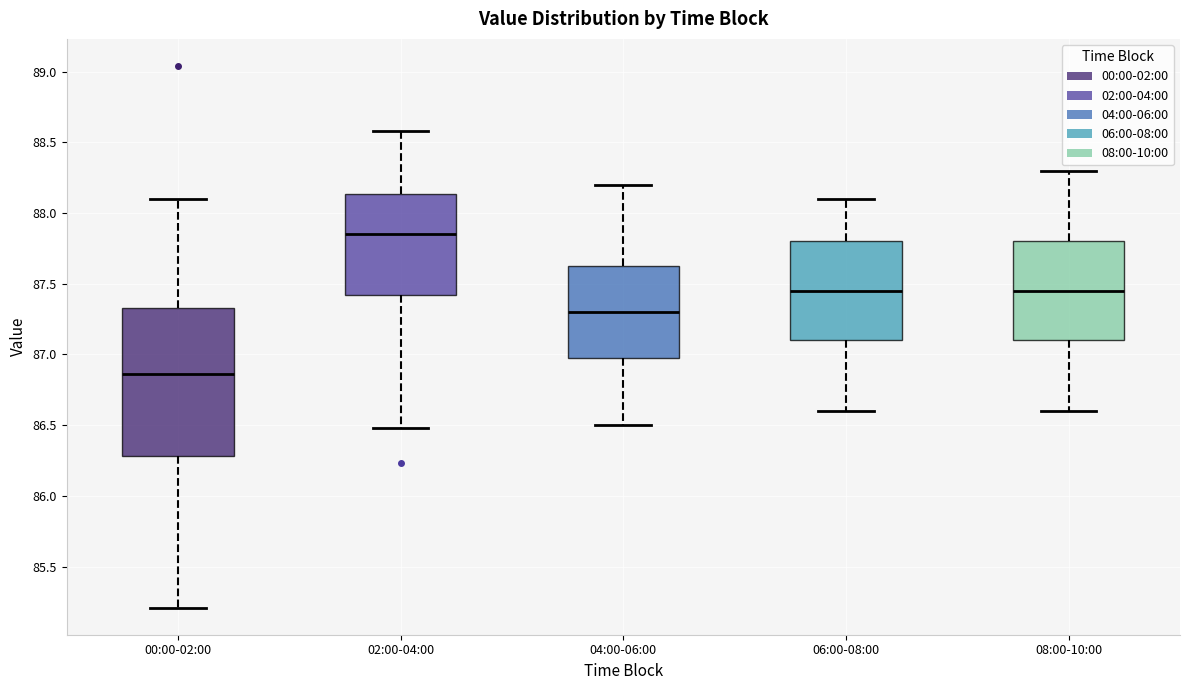

Reading left to right, read every box against the y-axis: the position of its median line, the range the box covers, and the ends of its whiskers. The values are not printed on the chart, so give them approximately, as read against the axis.

00:00-02:00: median 86.85, box 86.30 to 87.35, whiskers 85.20 to 88.10
02:00-04:00: median 87.85, box 87.40 to 88.15, whiskers 86.50 to 88.60
04:00-06:00: median 87.30, box 87.00 to 87.65, whiskers 86.50 to 88.20
06:00-08:00: median 87.45, box 87.10 to 87.80, whiskers 86.60 to 88.10
08:00-10:00: median 87.45, box 87.10 to 87.80, whiskers 86.60 to 88.30